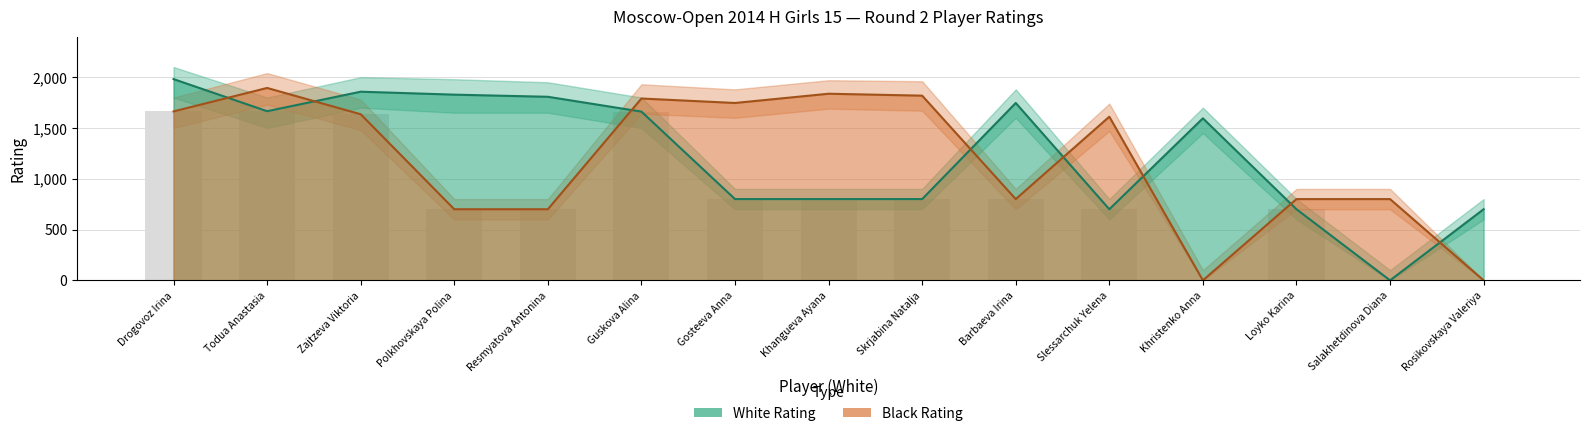

What is the label of the 5th bar from the left?

Resmyatova Antonina